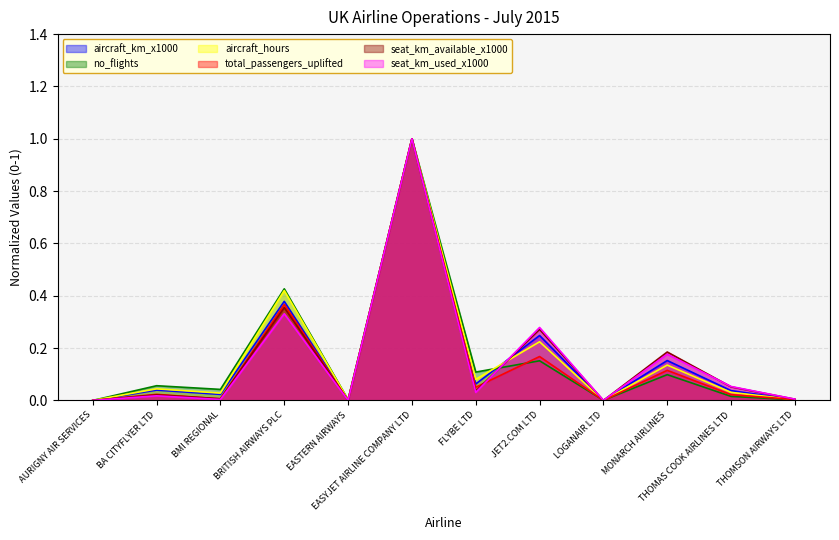

At which category is the sum across all series the highest?

EASYJET AIRLINE COMPANY LTD